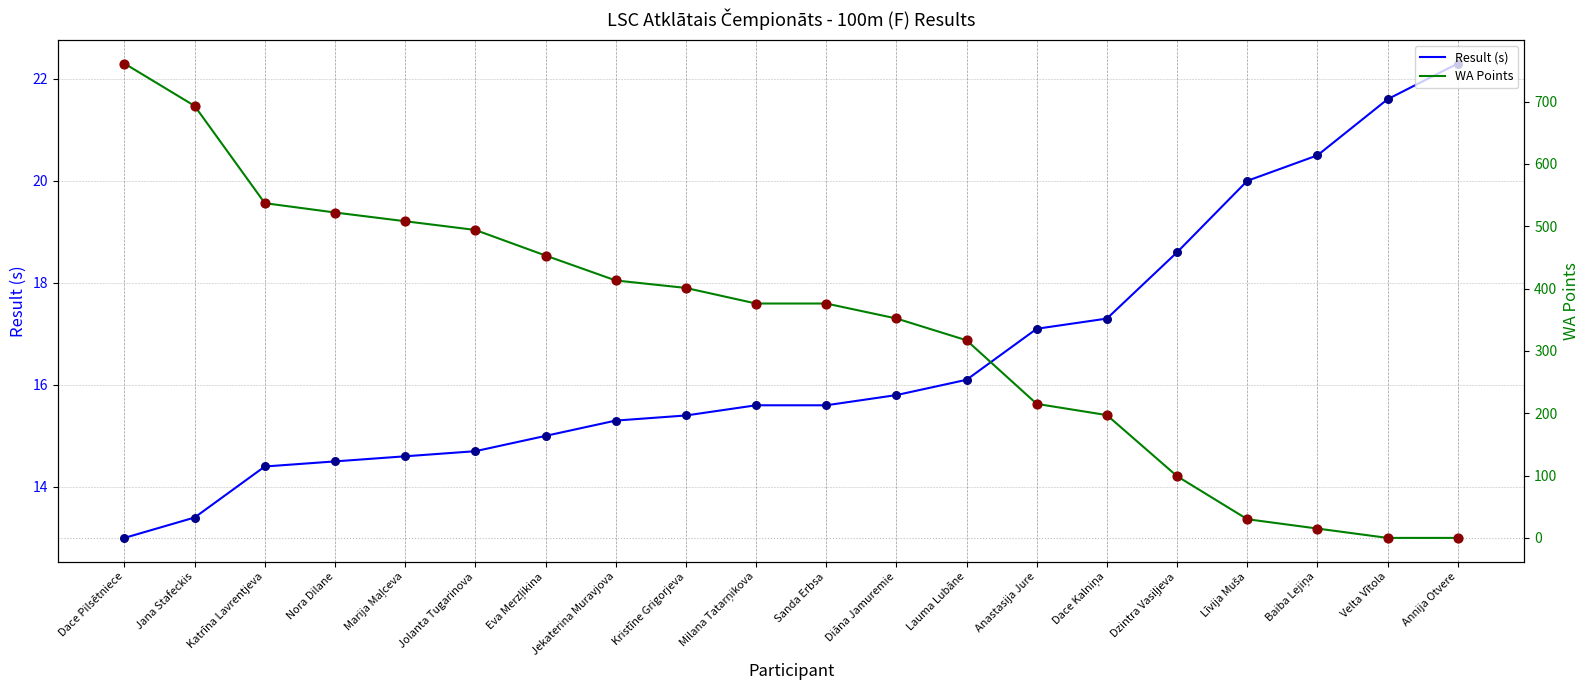

What are all the series names shown in the legend?

Result (s), WA Points